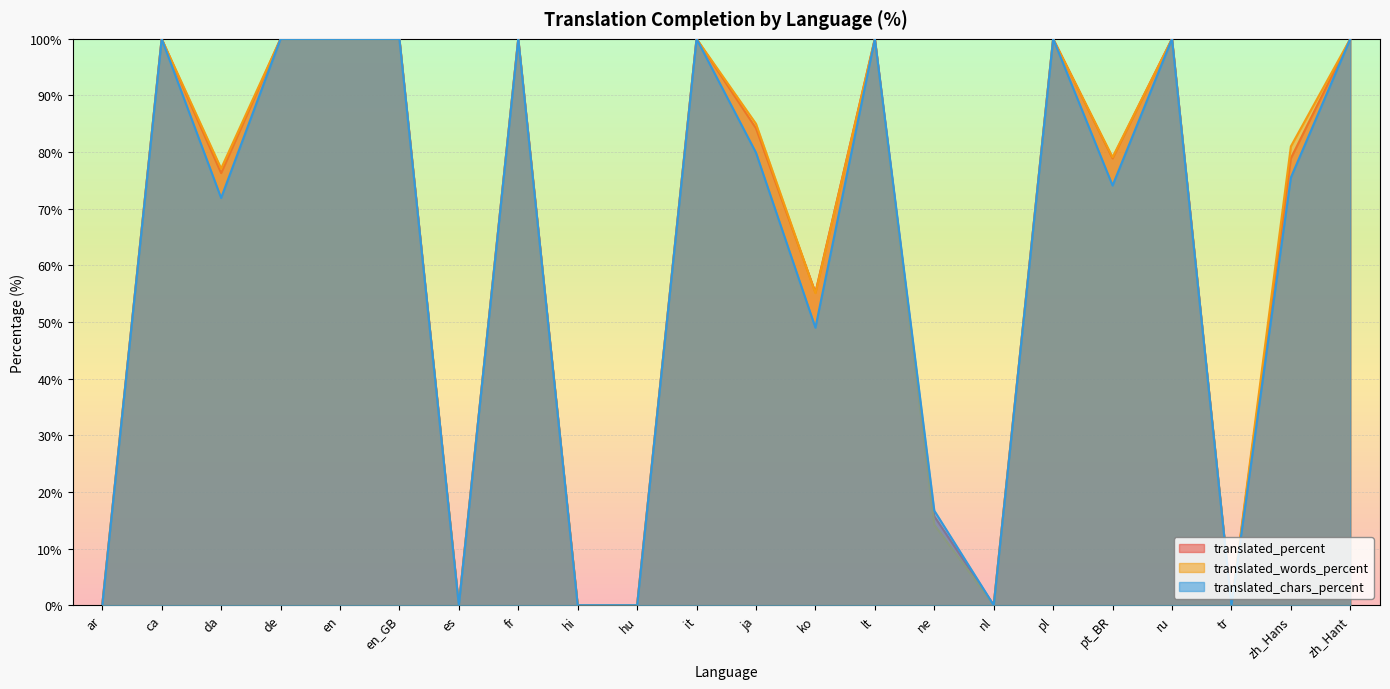

True or false: translated_percent and translated_chars_percent intersect in this chart.

False